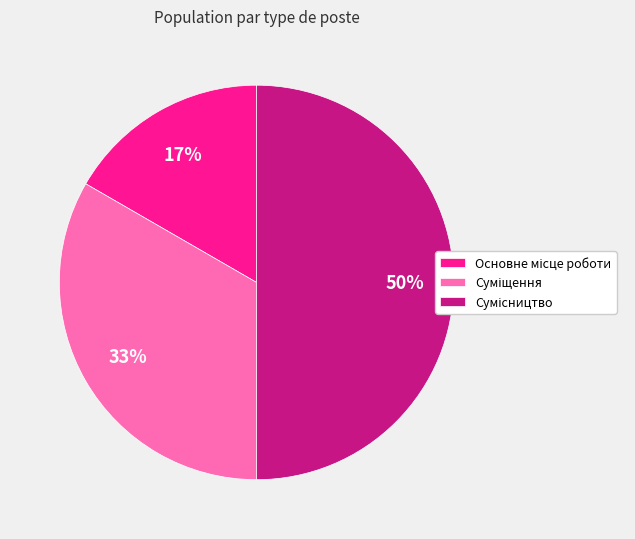

To the nearest percent, what is the average slice percentage?

33%